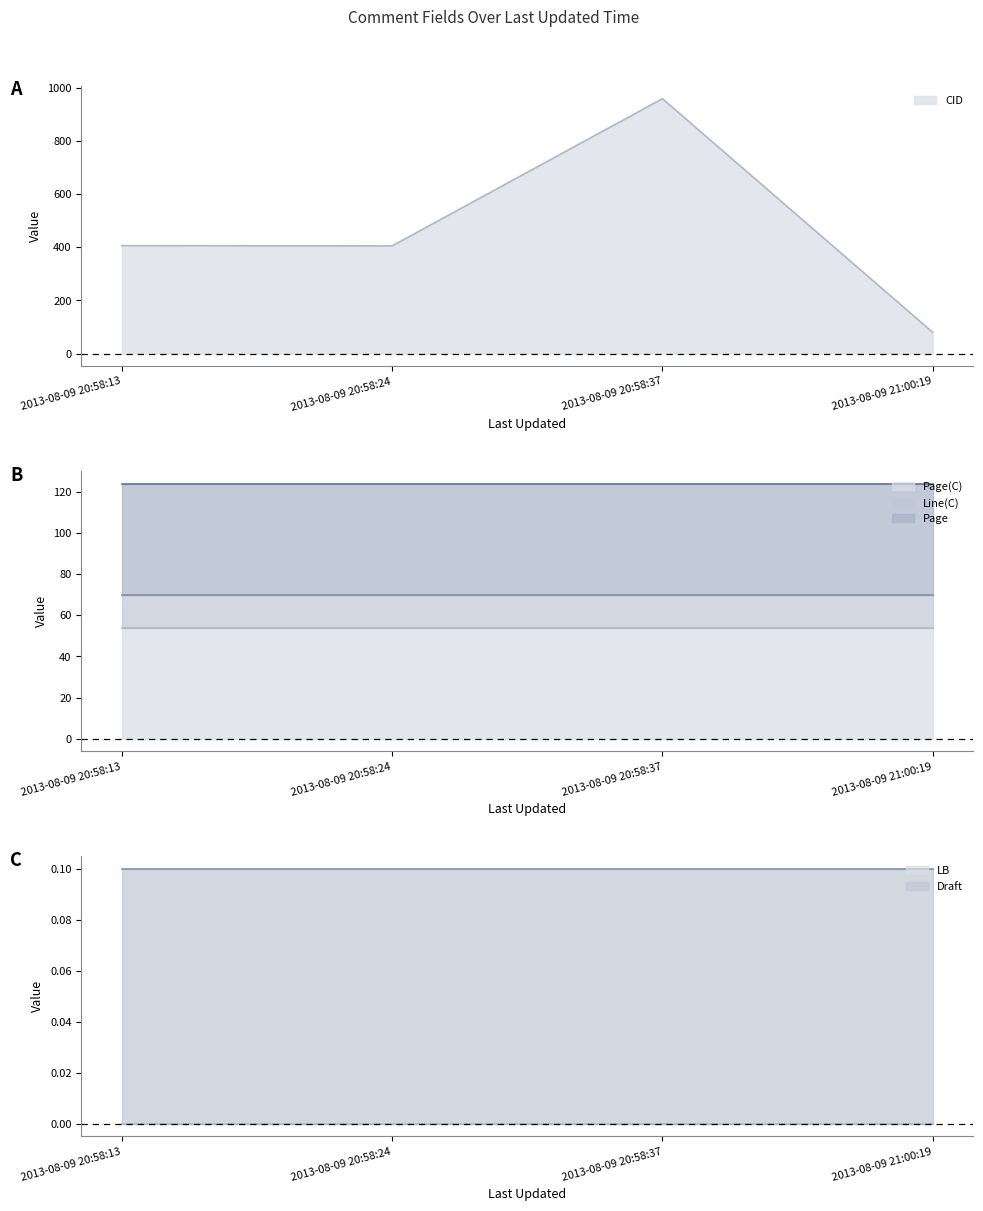

What is the label of the 3rd point from the left?

2013-08-09 20:58:37